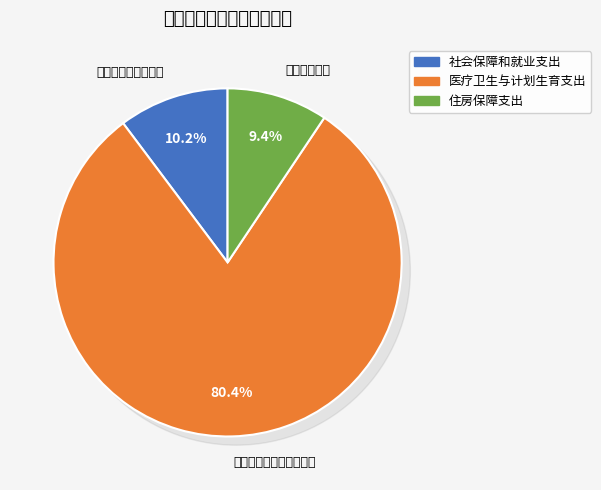

True or false: 住房保障支出 accounts for 15% of the total.

False